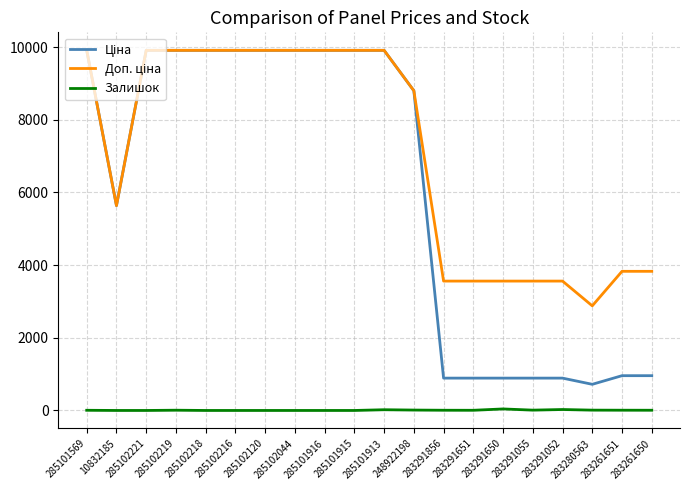

The Залишок series shows 0.0 at 10832185. True or false?

True